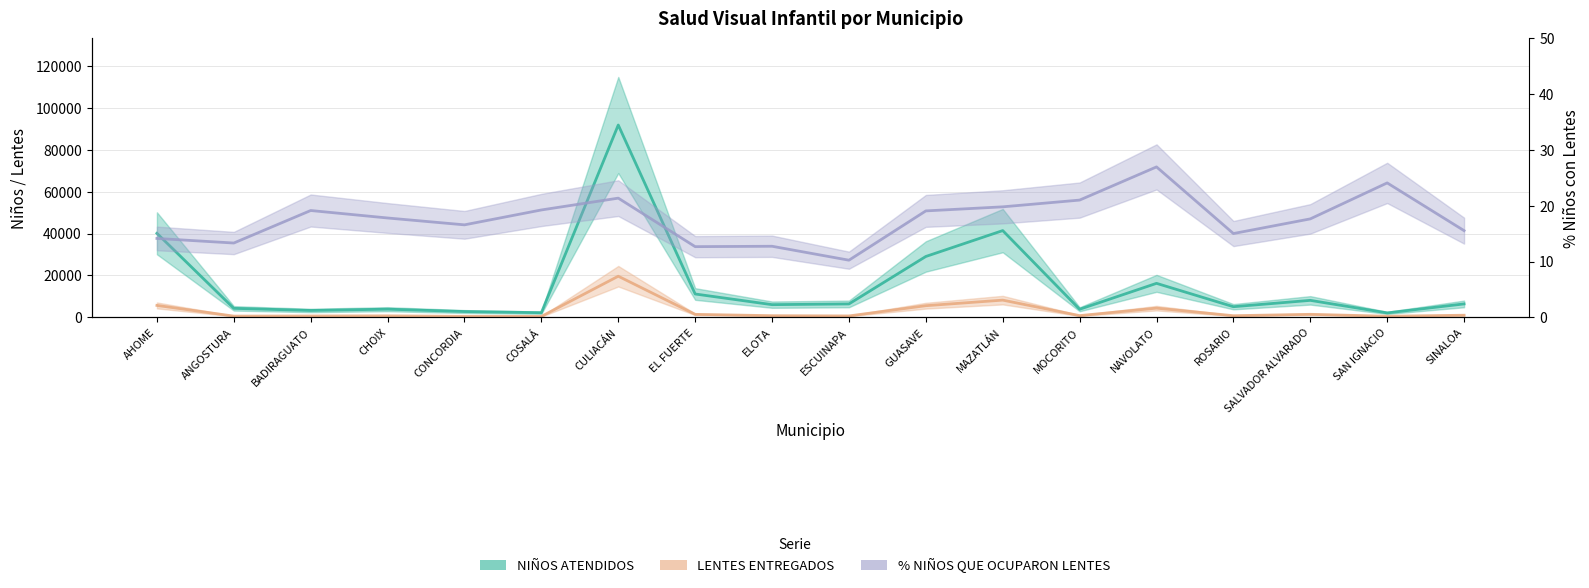

What is the value of the % NIÑOS QUE OCUPARON LENTES point at the 12th from the left?

19.8